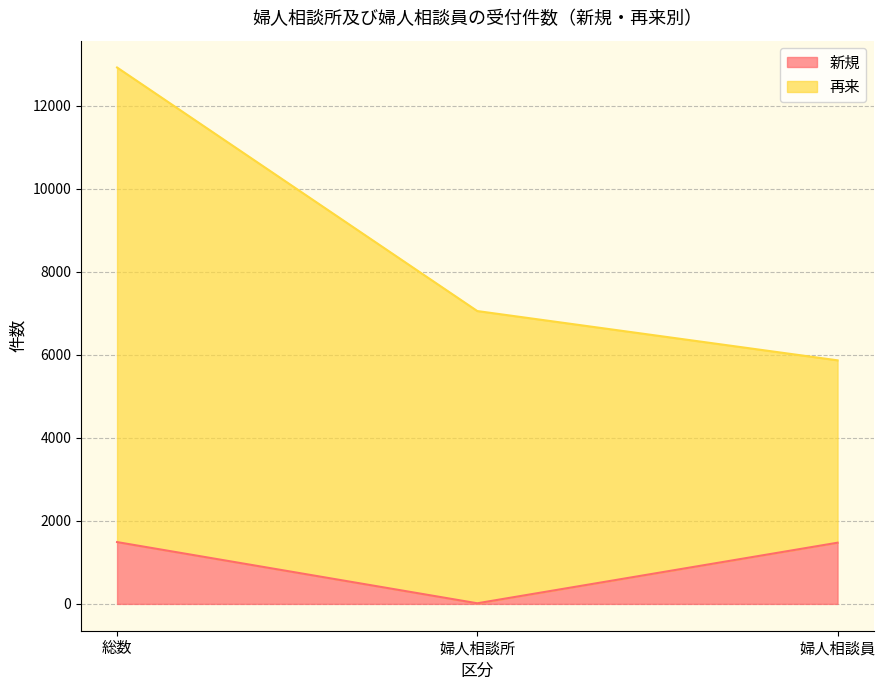

What value does the data have at 総数, to the nearest 50?

1500